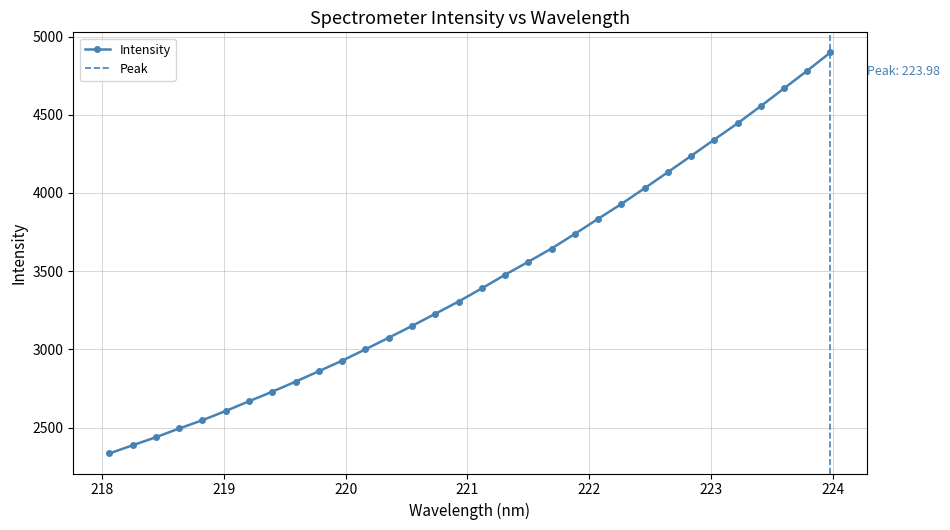

What is the sum of the values at 223.5987 and 222.8355?

8904.8